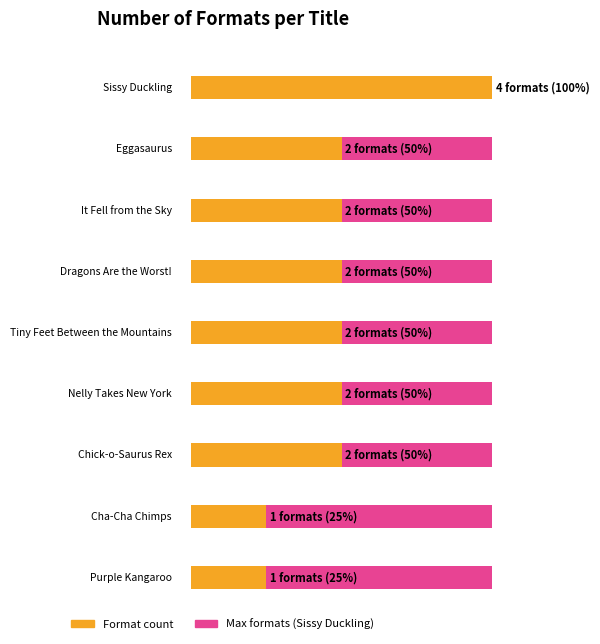

Rank the categories by value from lowest to highest.

Cha-Cha Chimps, Purple Kangaroo, Eggasaurus, It Fell from the Sky, Dragons Are the Worst!, Tiny Feet Between the Mountains, Nelly Takes New York, Chick-o-Saurus Rex, Sissy Duckling